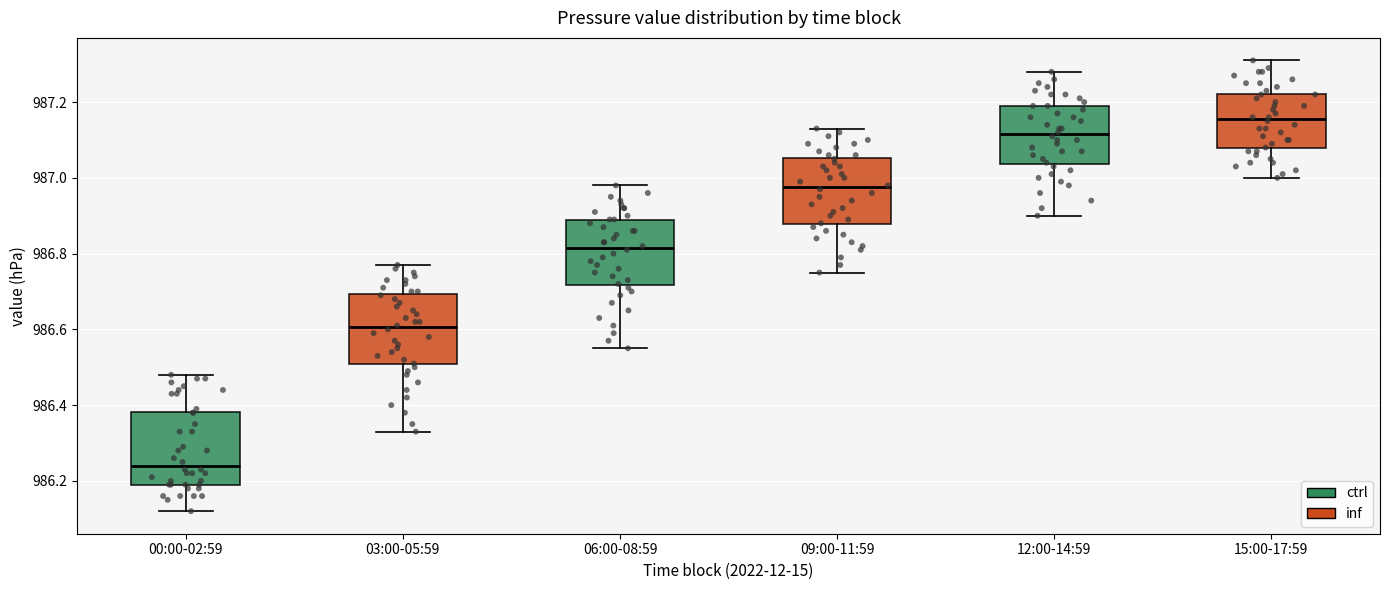

Reading left to right, transcribe this box plot: for each box, give where its median line is, the range the box spans, and where its two whiskers end, as read against the y-axis. The values are not printed on the chart, so give them approximately, as read against the axis.

00:00-02:59: median 986.24, box 986.20 to 986.38, whiskers 986.12 to 986.48
03:00-05:59: median 986.60, box 986.50 to 986.70, whiskers 986.34 to 986.78
06:00-08:59: median 986.82, box 986.72 to 986.90, whiskers 986.56 to 986.98
09:00-11:59: median 986.98, box 986.88 to 987.06, whiskers 986.76 to 987.14
12:00-14:59: median 987.12, box 987.04 to 987.20, whiskers 986.90 to 987.28
15:00-17:59: median 987.16, box 987.08 to 987.22, whiskers 987.00 to 987.32